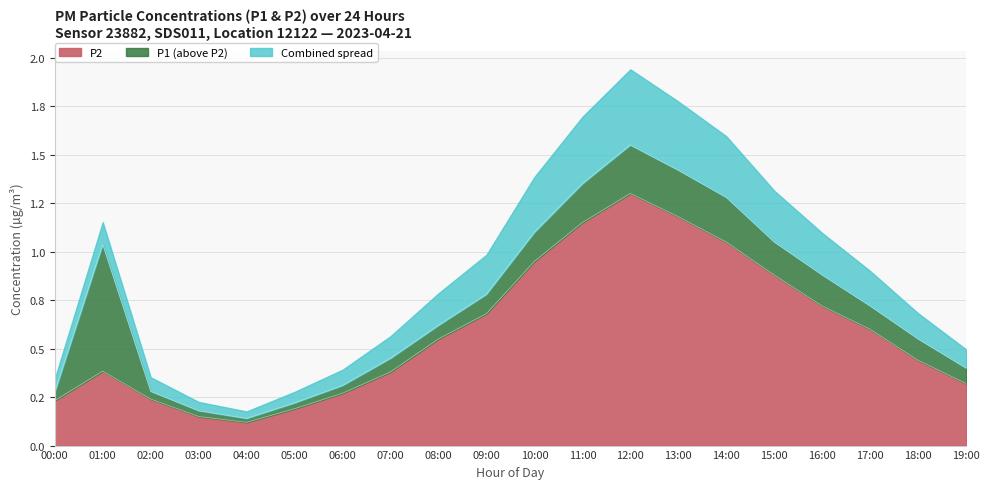

True or false: there are more than 1 points higher than both neighbors.

True